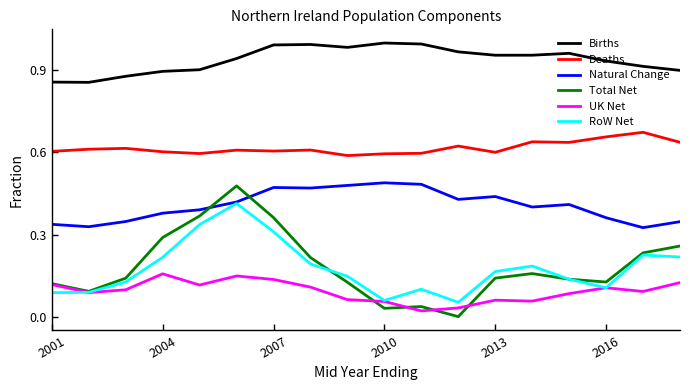

Which series has the largest total across all categories?

Births